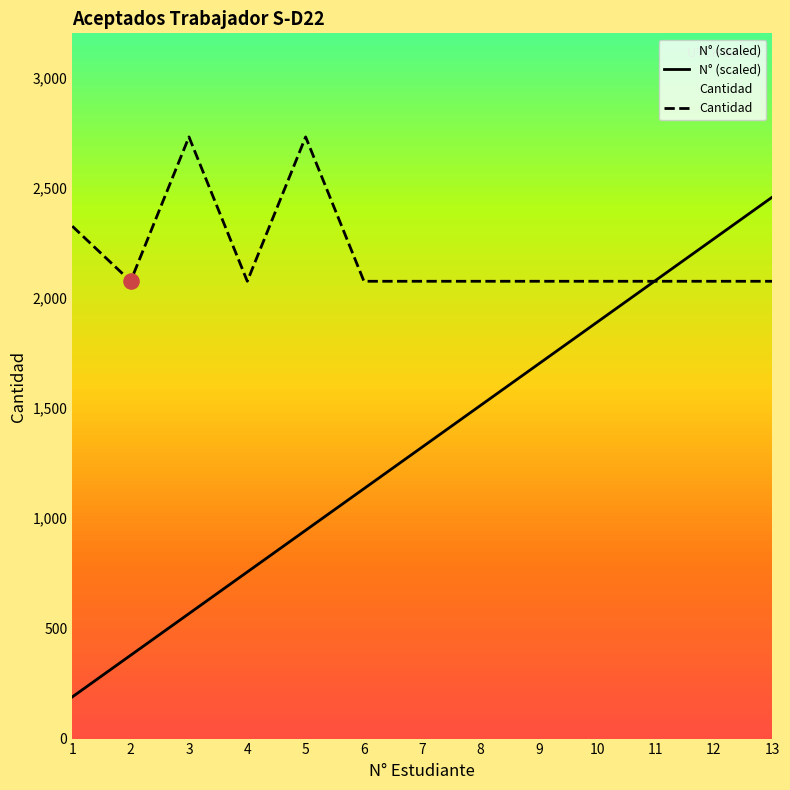

What are all the series names shown in the legend?

N° (scaled), Cantidad